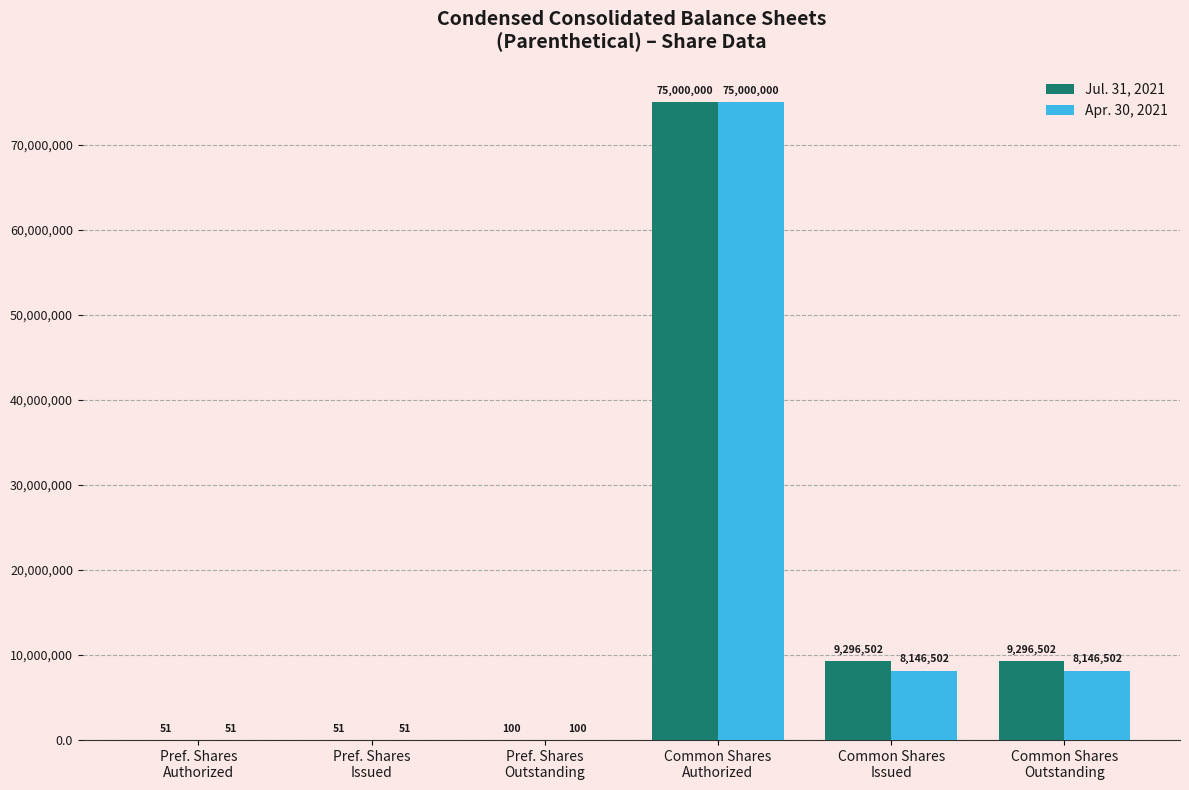

Reading right to left, what are all the values shown in this chart?

Jul. 31, 2021: 9296502	9296502	75000000	100	51	51
Apr. 30, 2021: 8146502	8146502	75000000	100	51	51